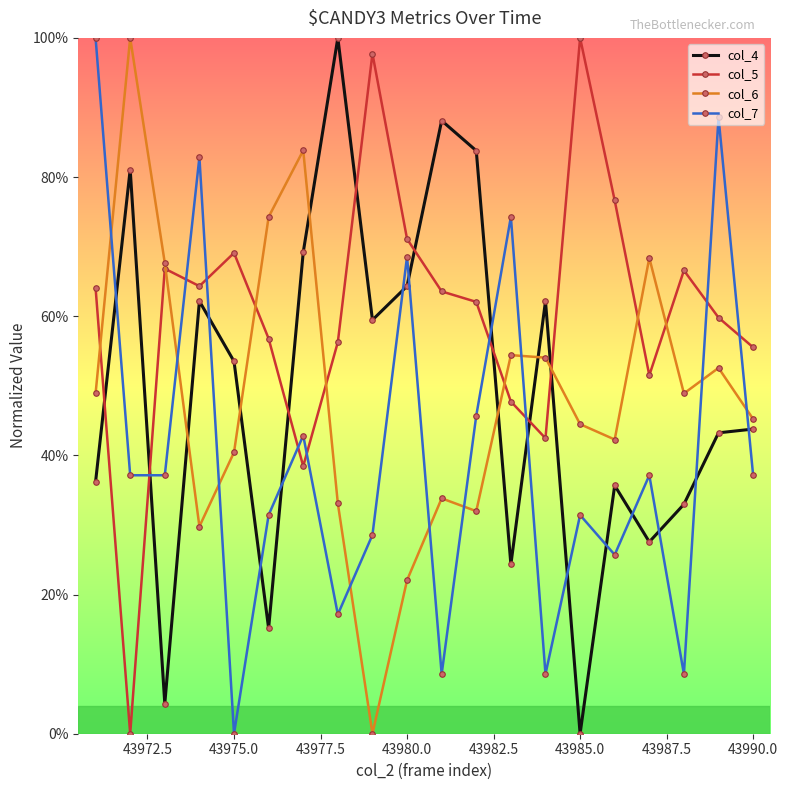

Does the chart have visible grid lines?

No